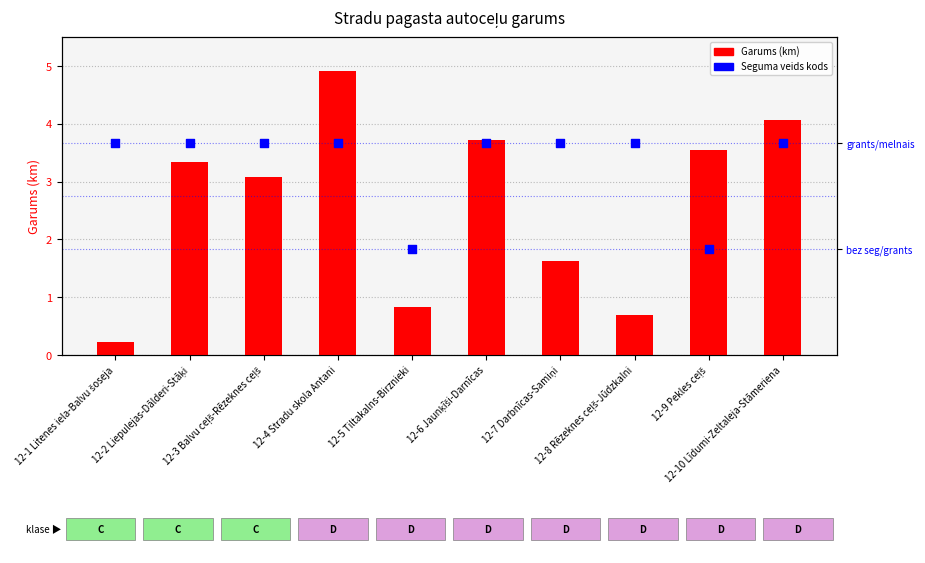

What is the total value across all series at 12-9 Pekles ceļš?

4.5